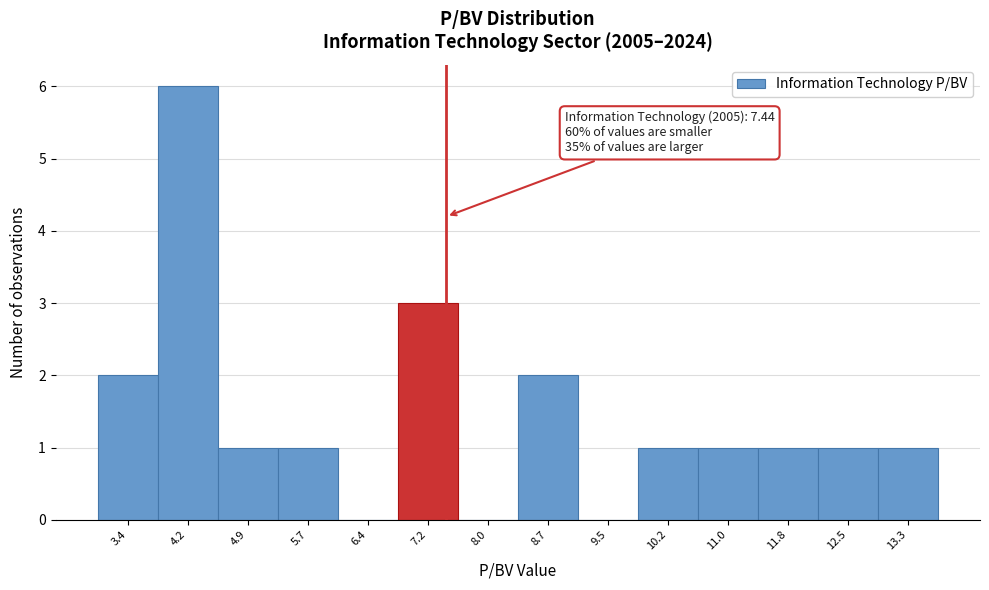

Over which range of the x-axis is the bar tallest?

3.8 to 4.5